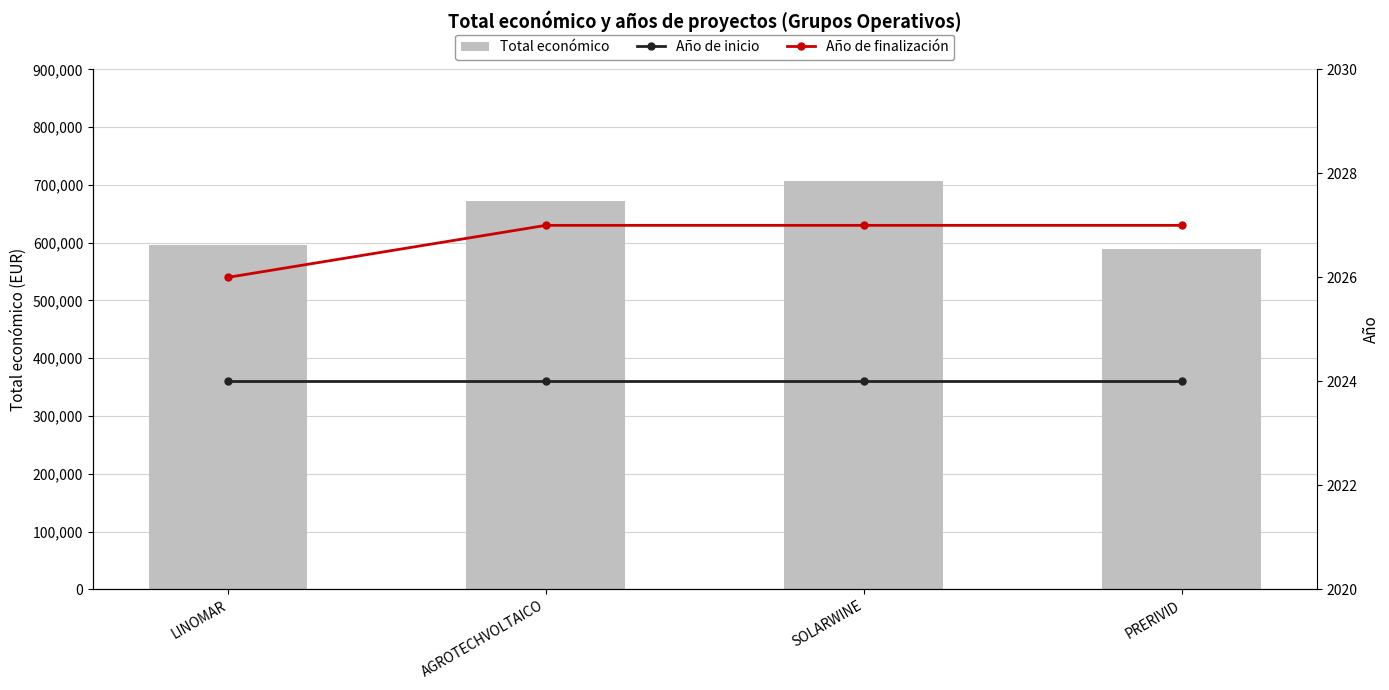

What is the total value across all series at SOLARWINE?

710748